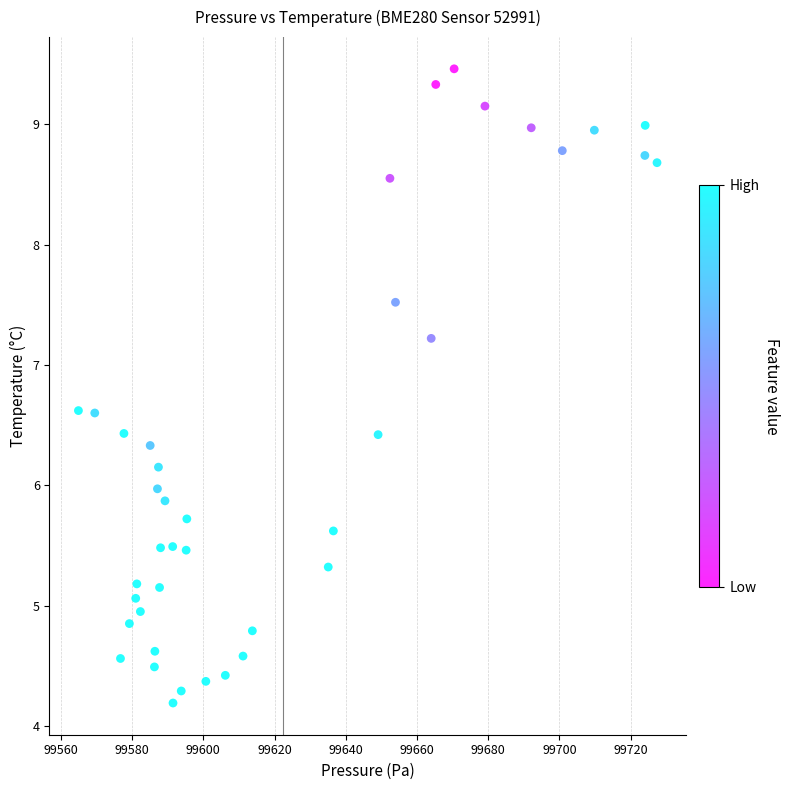

What is the range of X values (max minus min)?

162.5